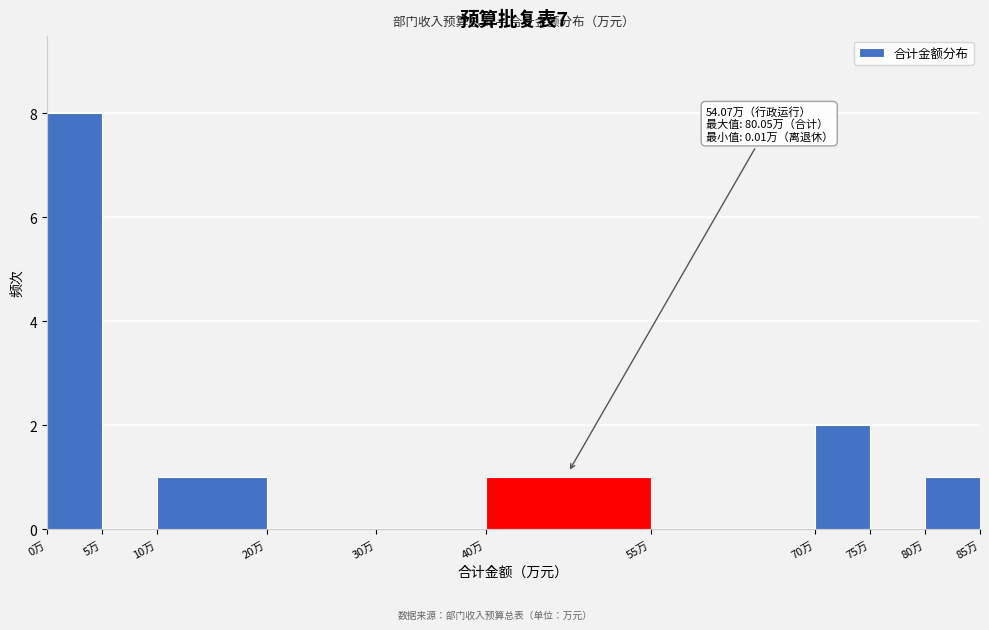

Which range on the x-axis has the tallest bar?

0 to 5